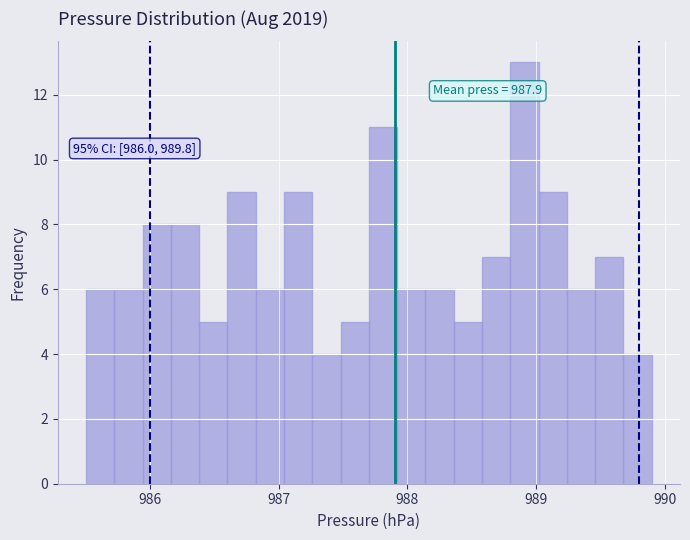

Around what value on the x-axis is the tallest bar? Give the approximate position of its centre, as read against the axis.

988.9